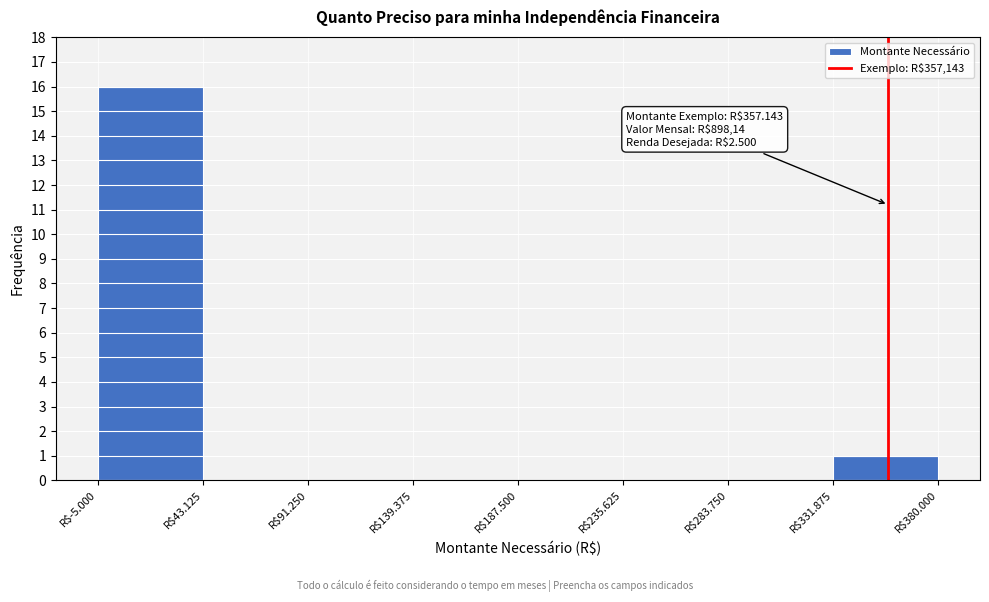

What is the sum of all values?

17